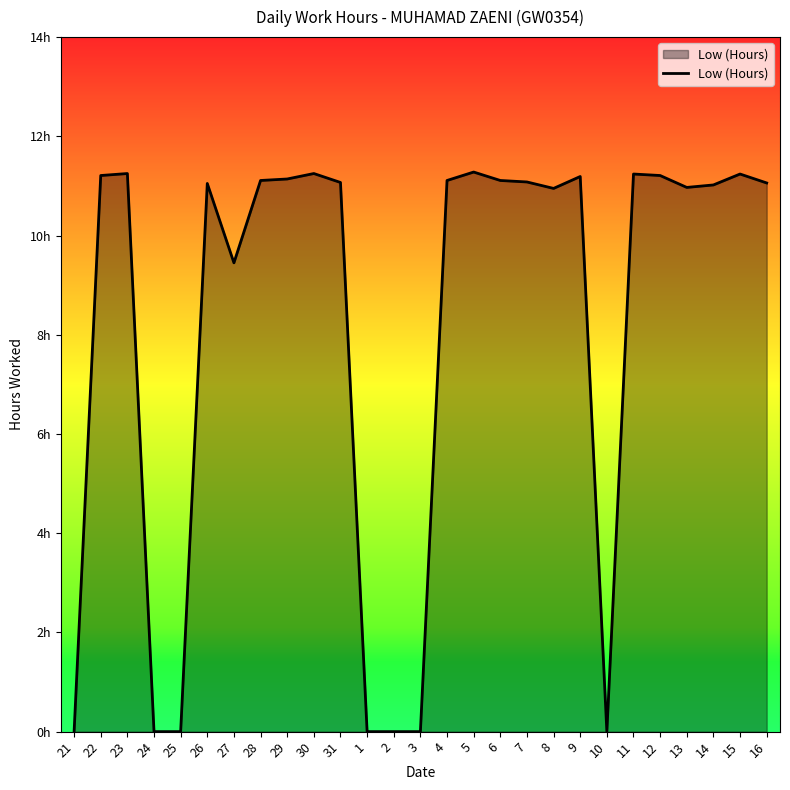

Reading left to right, list all the values displayed in this chart.

0.0	11.2	11.2	0.0	0.0	11.1	9.4	11.1	11.1	11.2	11.1	0.0	0.0	0.0	11.1	11.3	11.1	11.1	10.9	11.2	0.0	11.2	11.2	11.0	11.0	11.2	11.1